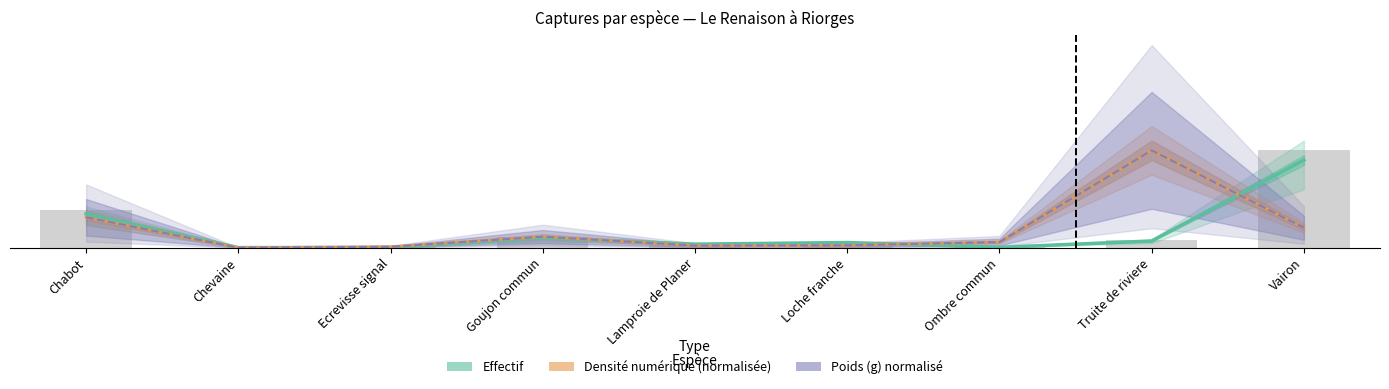

List the series in order of their peak value, highest first.

Effectif, Poids (g), Densité numérique